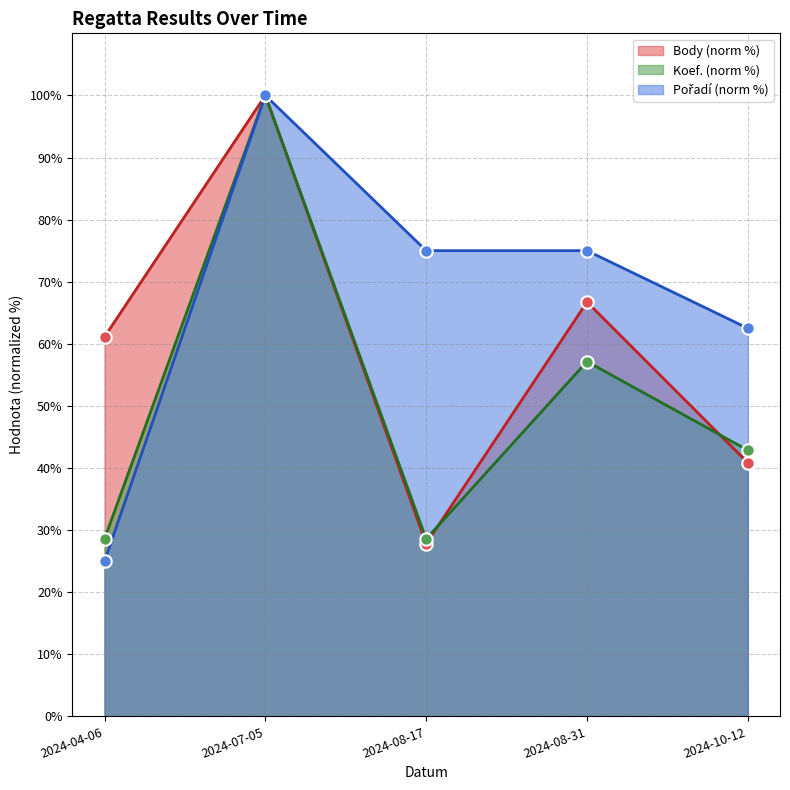

Which series reaches the maximum Y coordinate?

Body